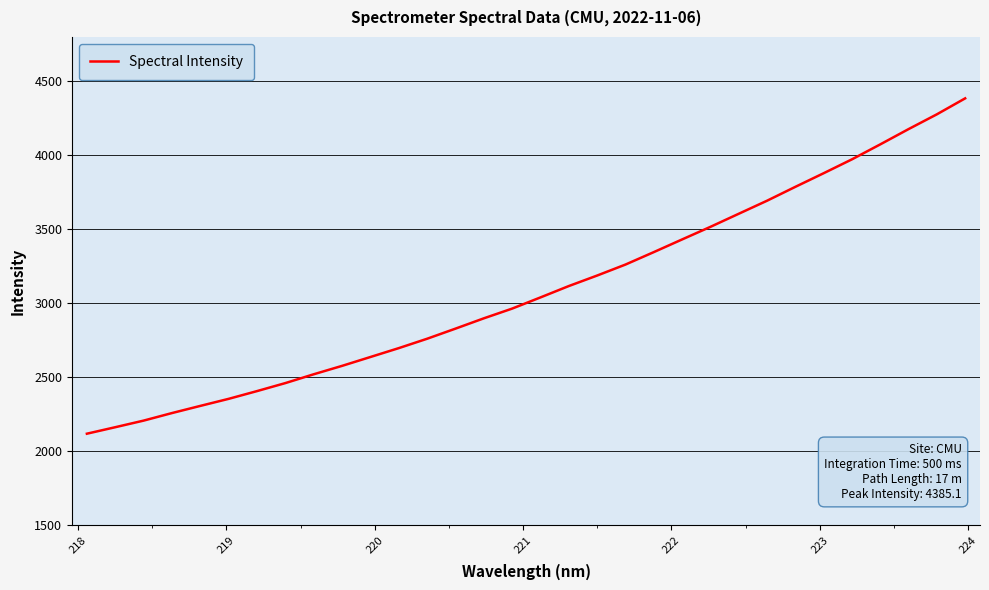

What is the difference between the maximum and minimum values?

2265.7